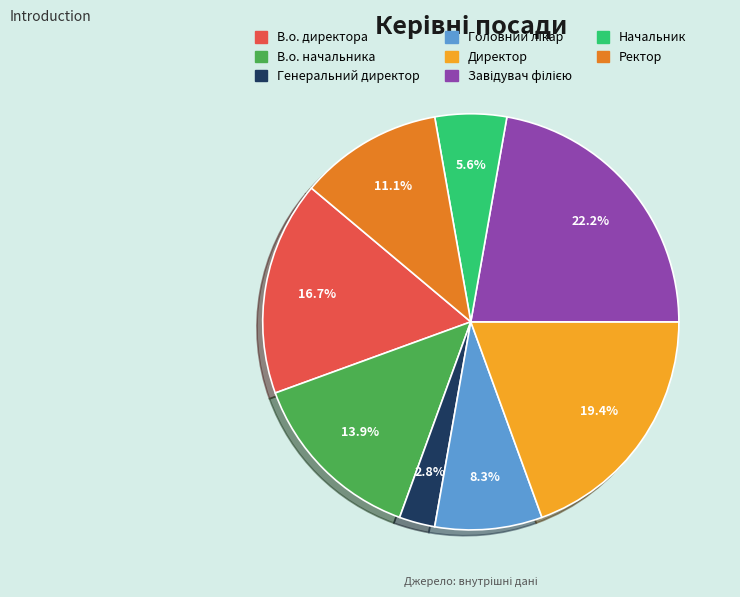

Which category has the smallest portion of the pie?

Генеральний директор